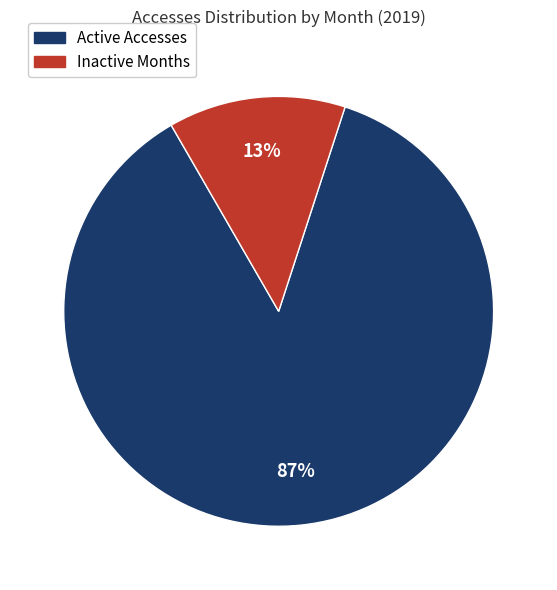

Is there any slice that represents more than half of the pie?

Yes